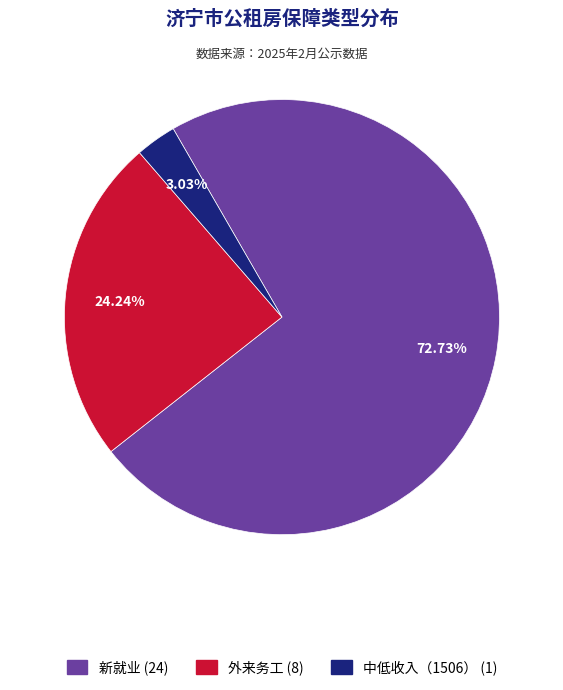

True or false: 外来务工 accounts for 24% of the total.

True